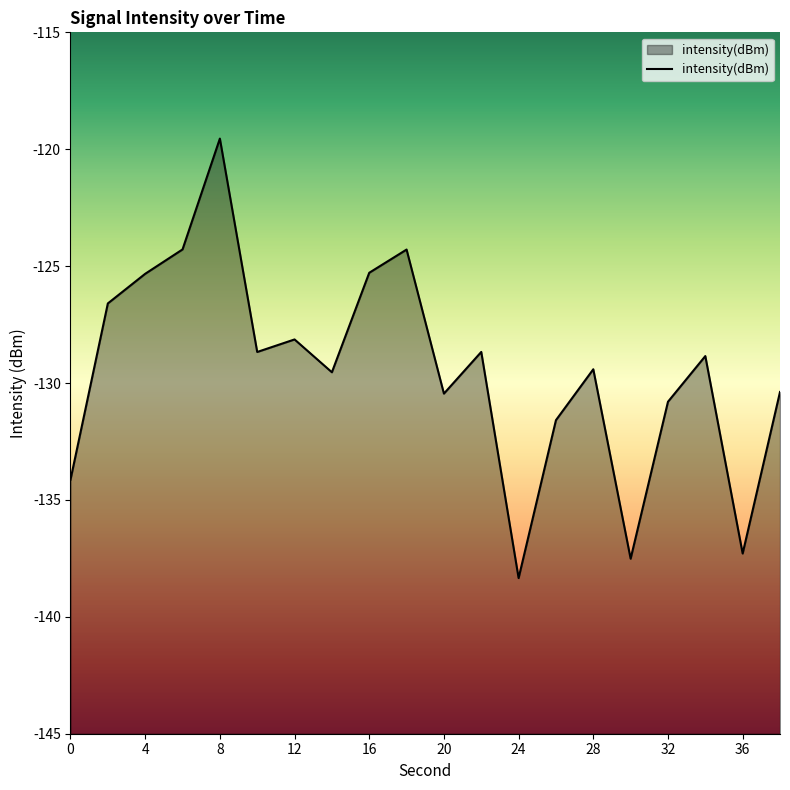

What is the approximate value at 0?

-134.1